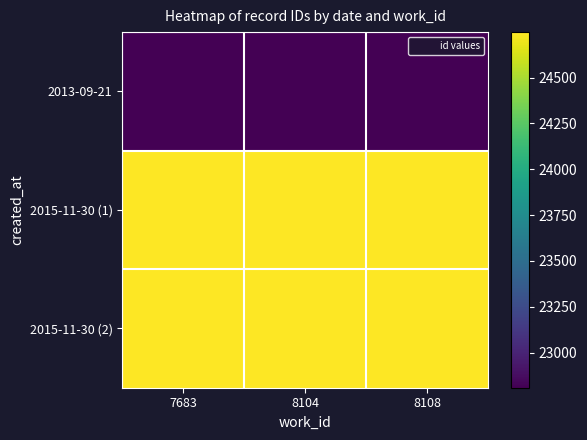

What is the difference between the highest and lowest values at 8104?

1940